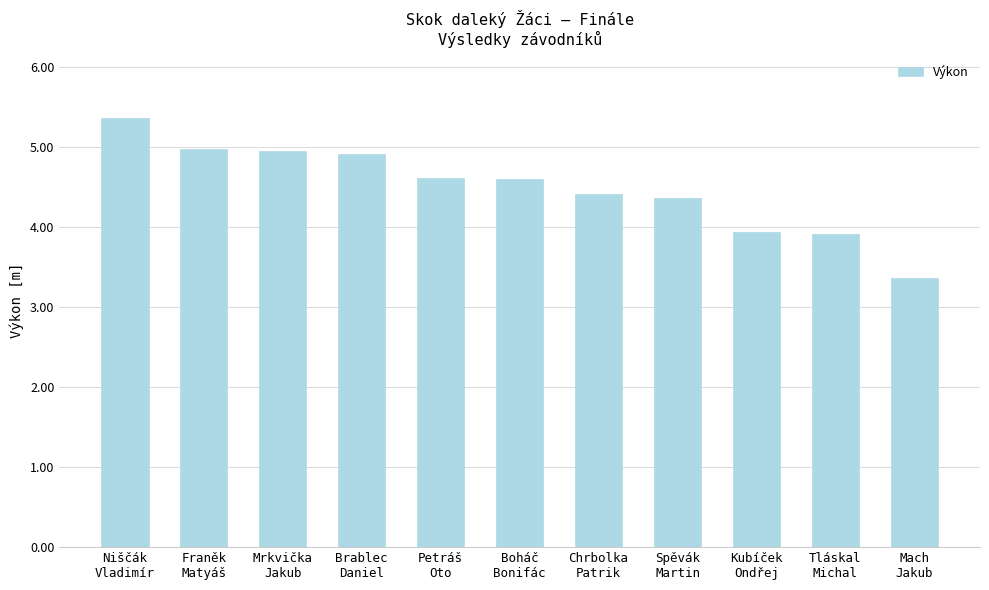

Reading right to left, what are all the values shown in this chart?

Mach
Jakub=3.4	Tláskal
Michal=3.9	Kubíček
Ondřej=3.9	Spěvák
Martin=4.4	Chrbolka
Patrik=4.4	Boháč
Bonifác=4.6	Petráš
Oto=4.6	Brablec
Daniel=4.9	Mrkvička
Jakub=5.0	Franěk
Matyáš=5.0	Niščák
Vladimír=5.4